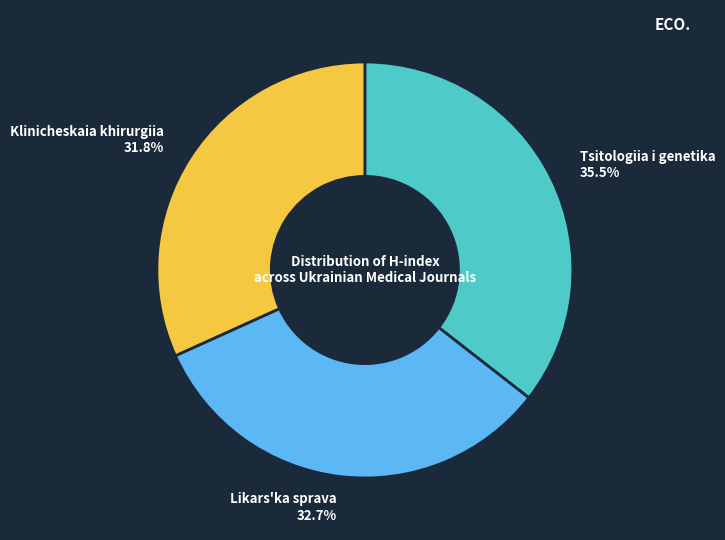

What is the ratio of the value at Likars'ka sprava to the value at Tsitologiia i genetika?

0.9